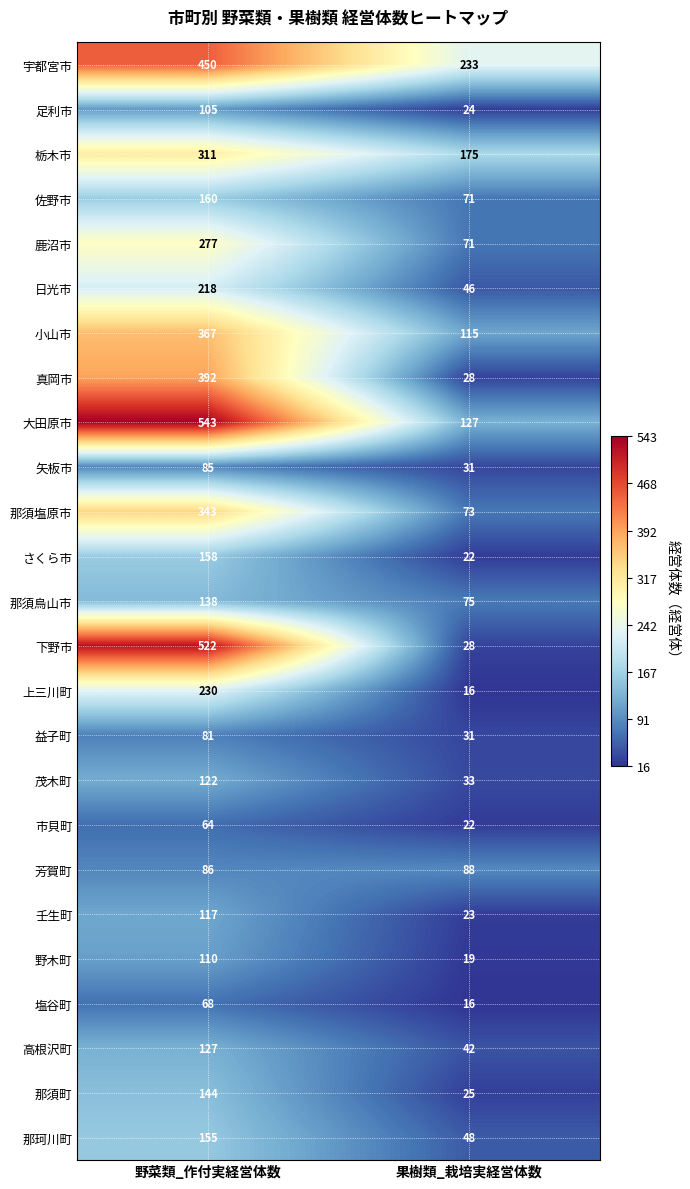

Is the value of 足利市 at 野菜類_作付実経営体数 greater than the value of 上三川町 at 野菜類_作付実経営体数?

No